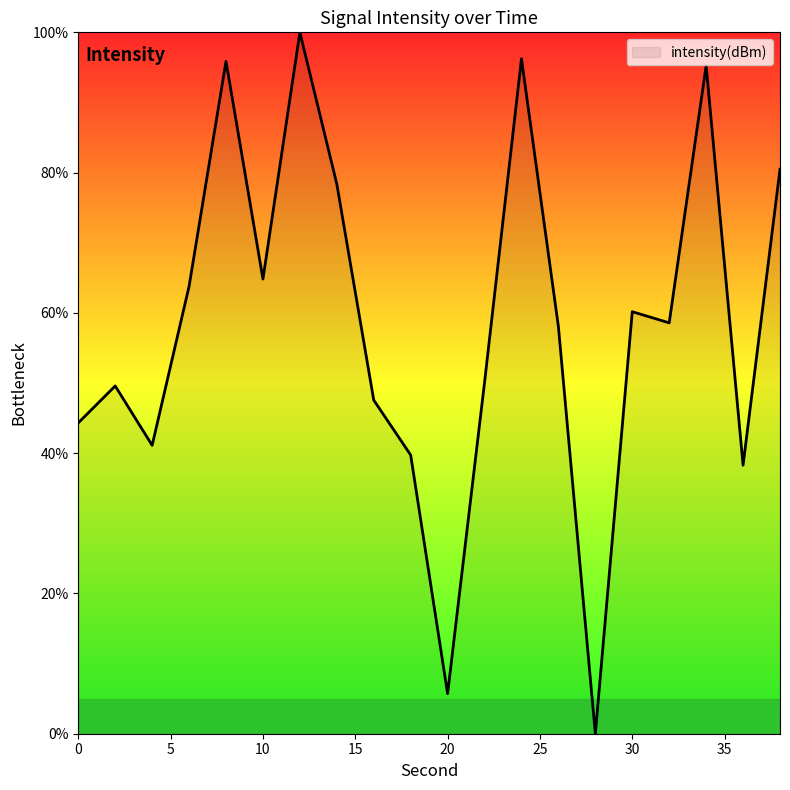

What is the maximum value shown in the chart?

100.0